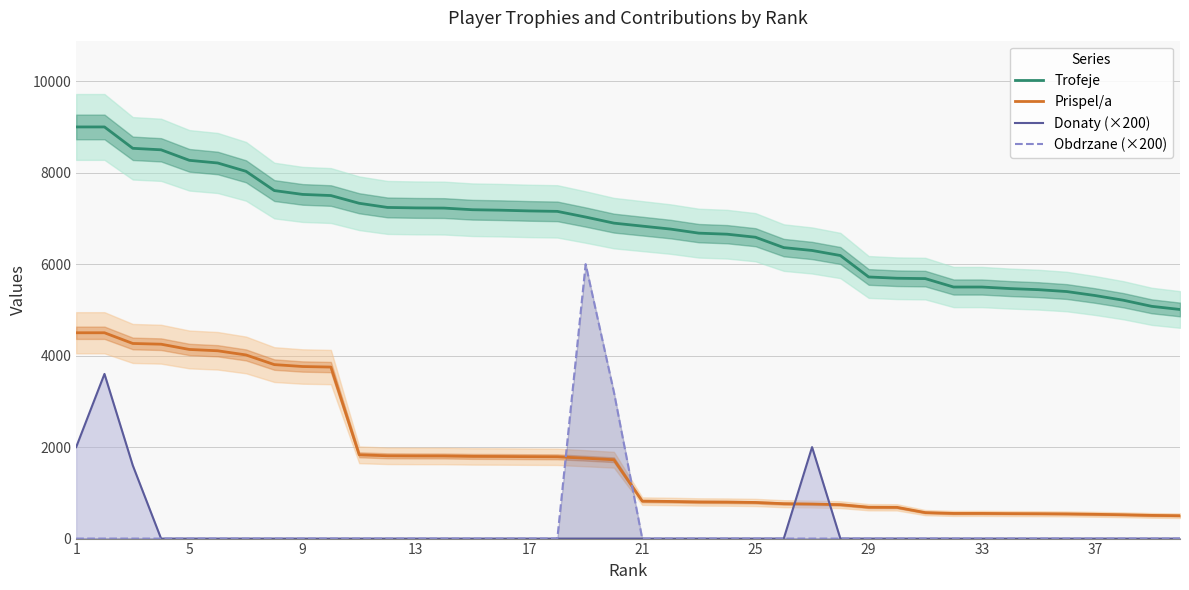

What is the average value of the Obdrzane (×200) series?

230